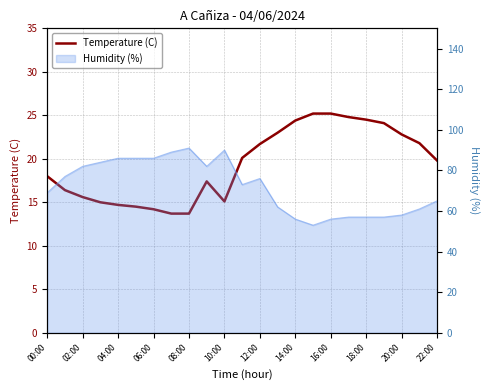

What is the label of the 19th point from the left?

18:00